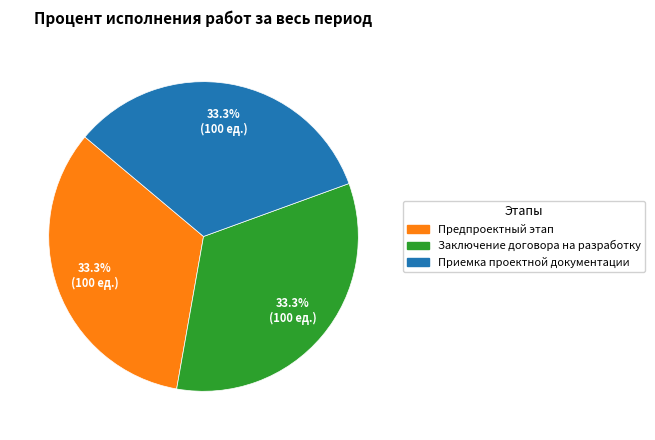

Do Приемка проектной документации and Предпроектный этап together represent more than half of the pie?

Yes